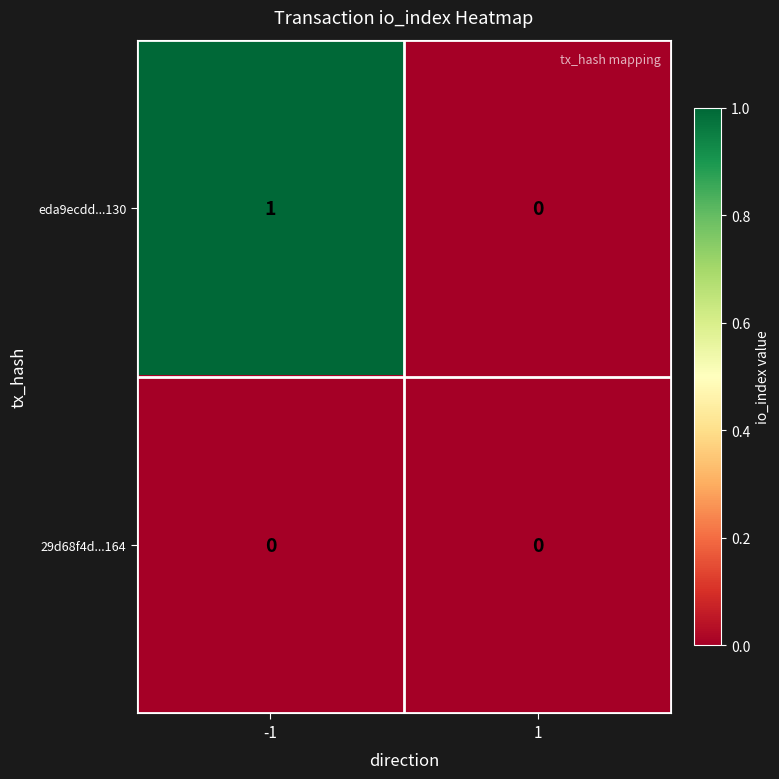

List the series in order of their overall mean, highest first.

eda9ecdd...130, 29d68f4d...164